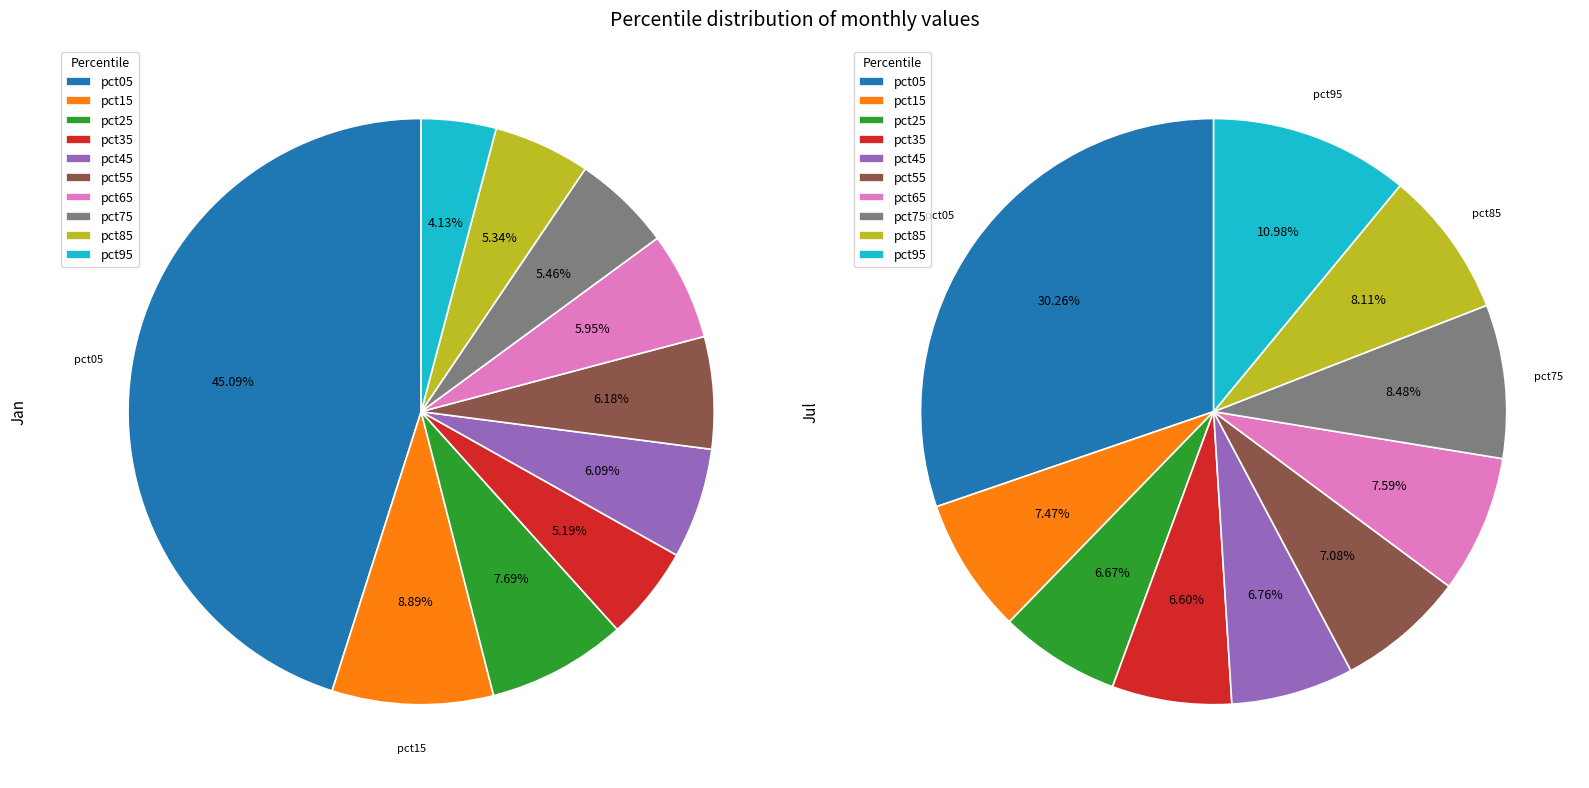

How much of the chart is everything except 9?

95.9%